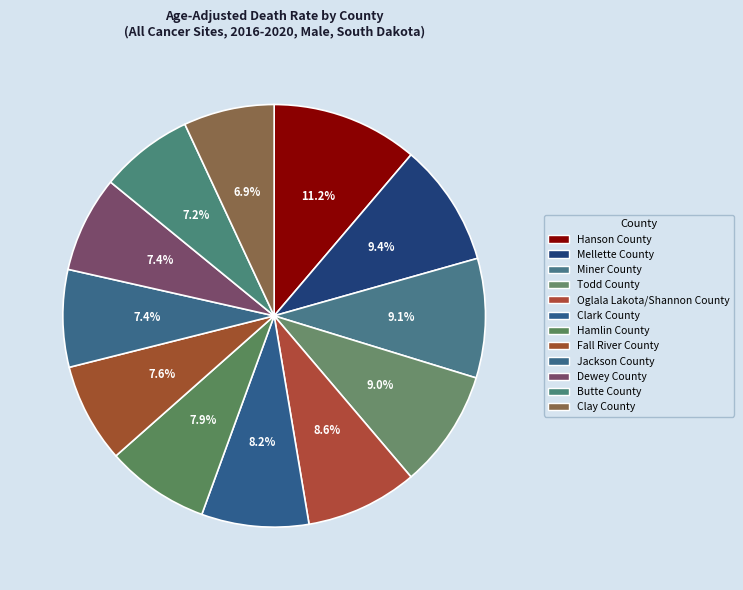

To the nearest percent, what percentage of the pie is Hanson County?

11%